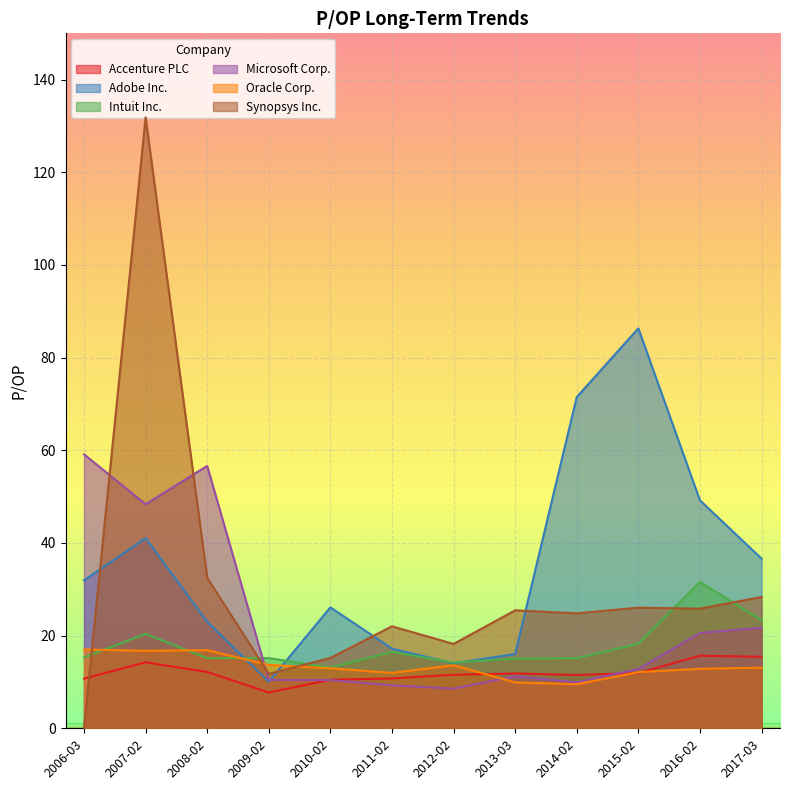

Which category has the highest value in the Synopsys Inc. series?

2007-02